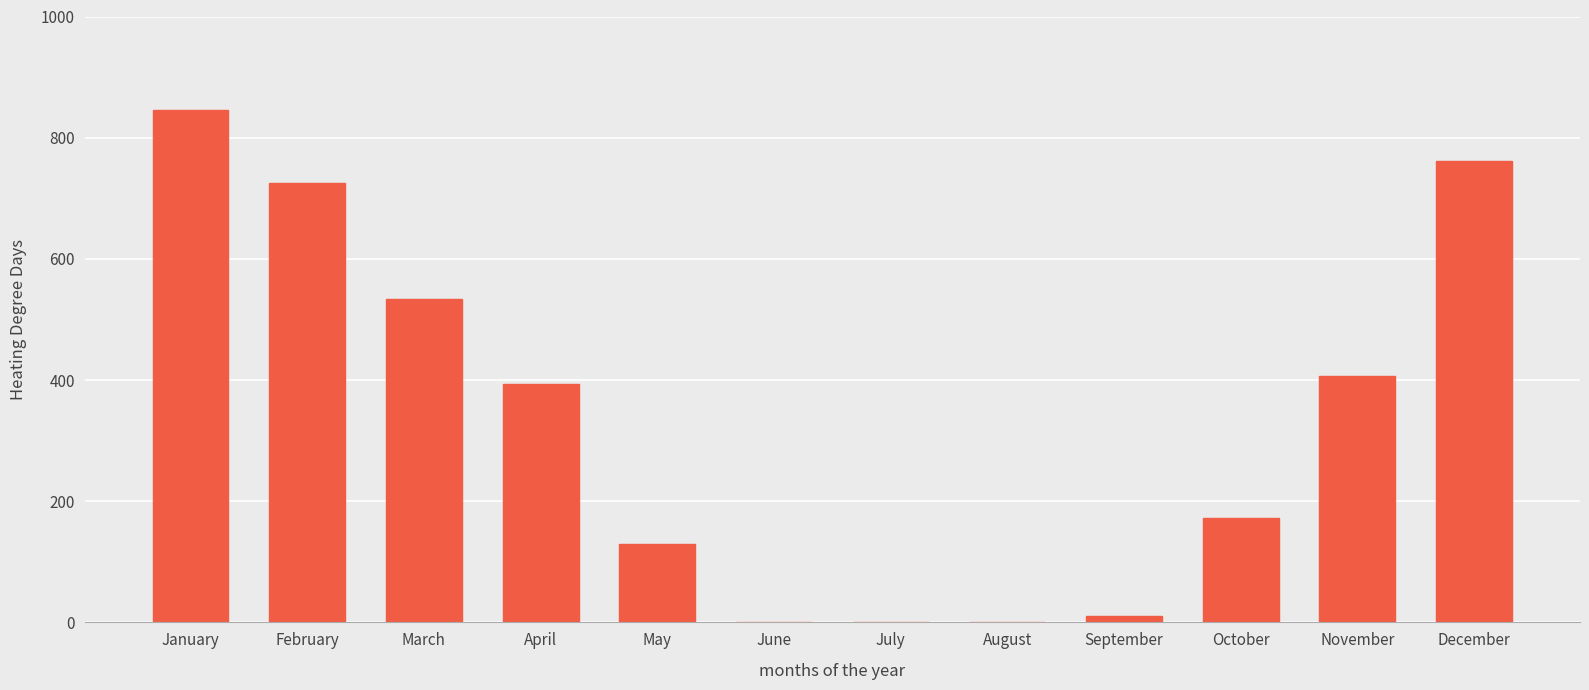

What is the greatest value displayed?

846